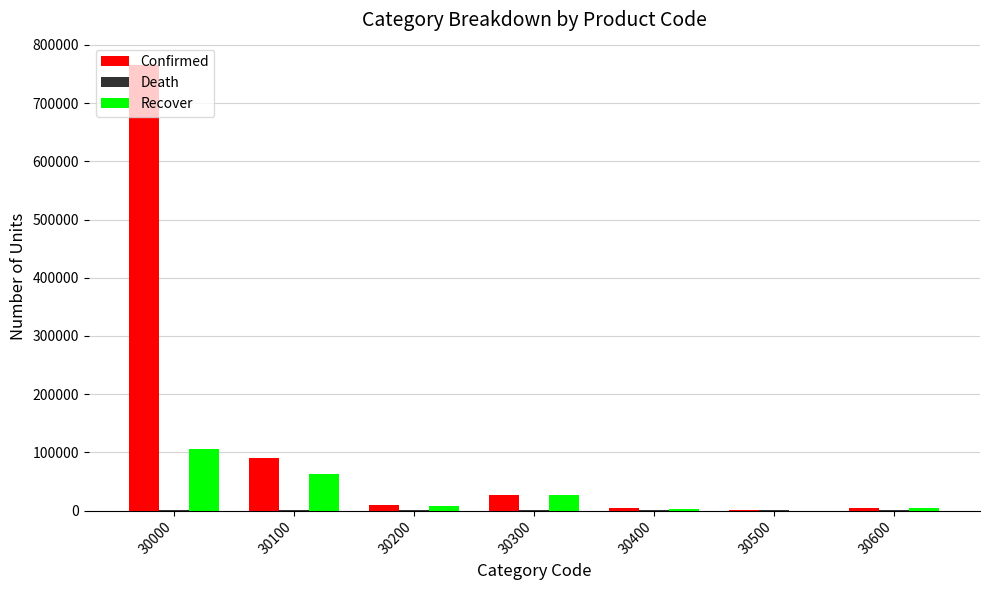

True or false: Confirmed has a value of 765655 at 30000.

True